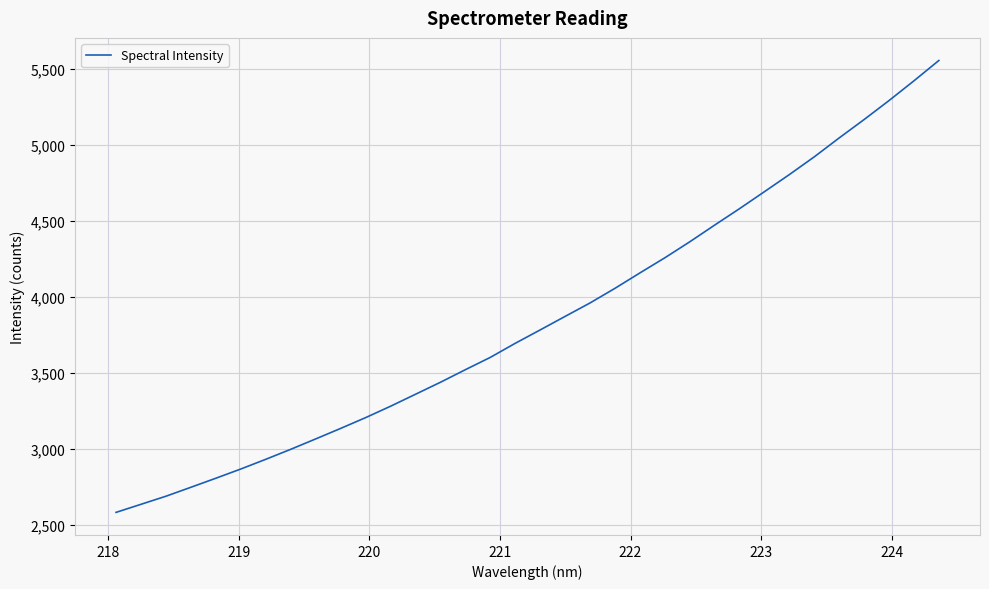

Does the chart have visible grid lines?

Yes